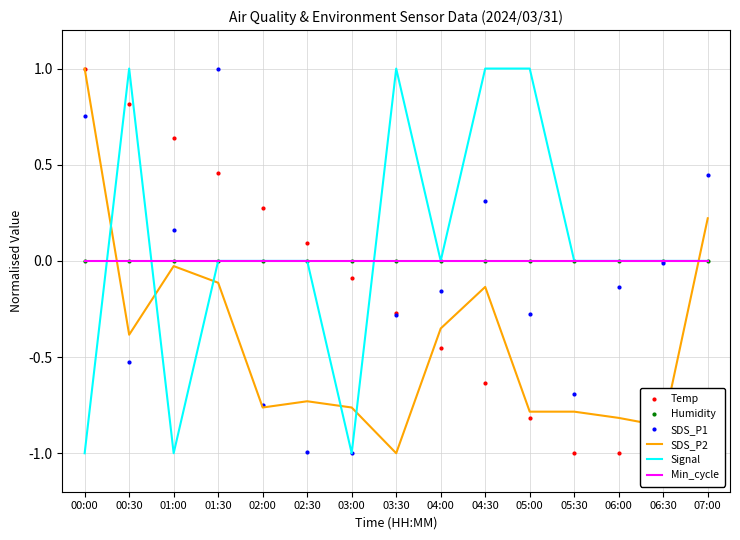

True or false: SDS_P1 has a value of -0.1 at 06:00.

True